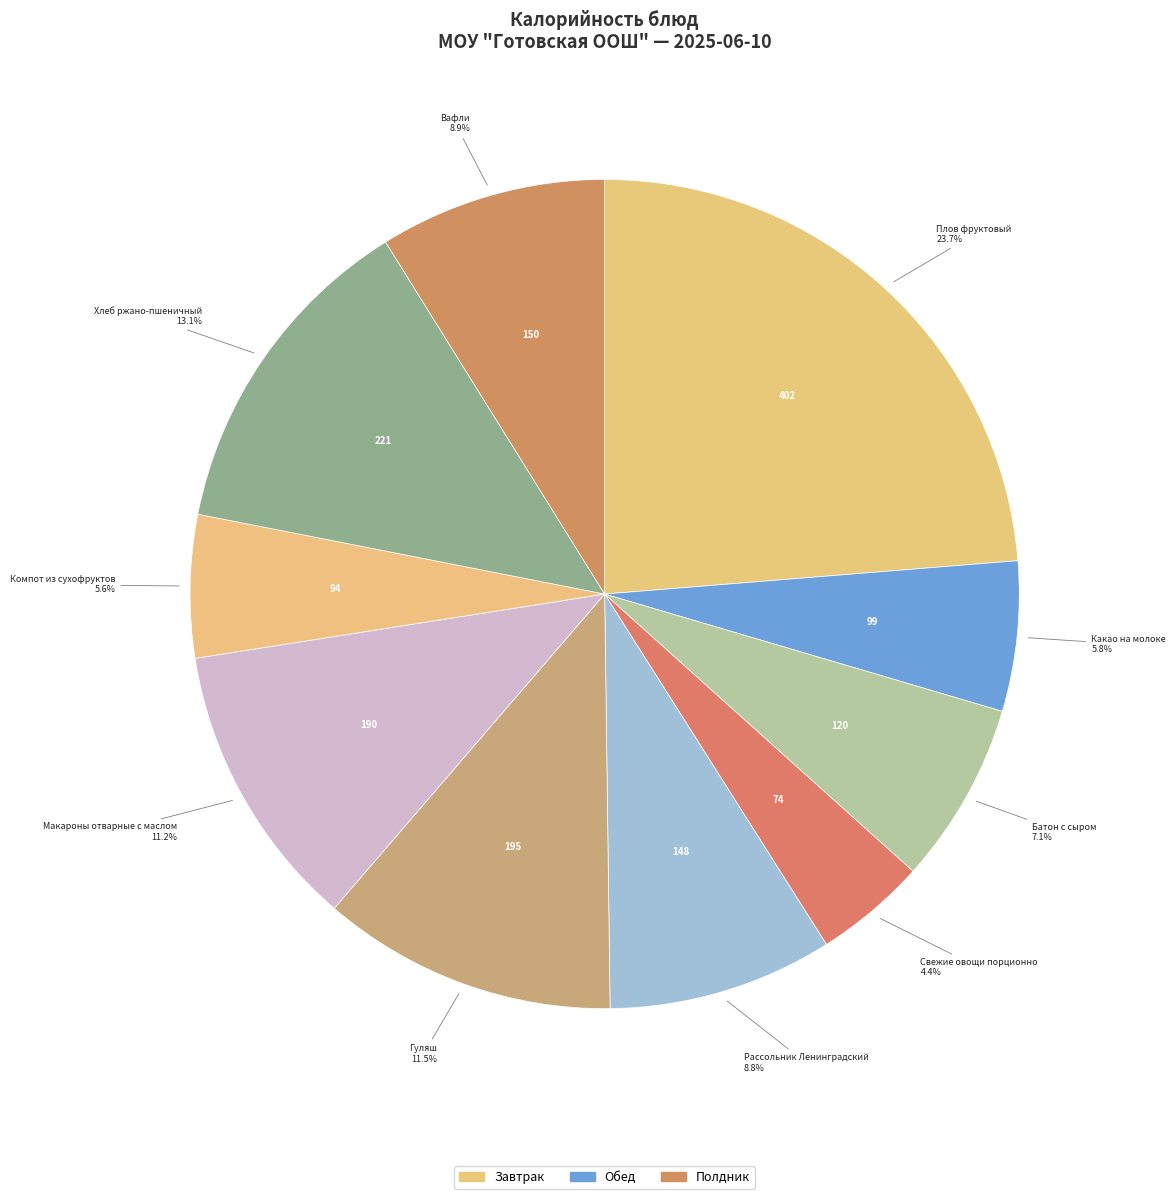

How many slices are in this pie chart?

10